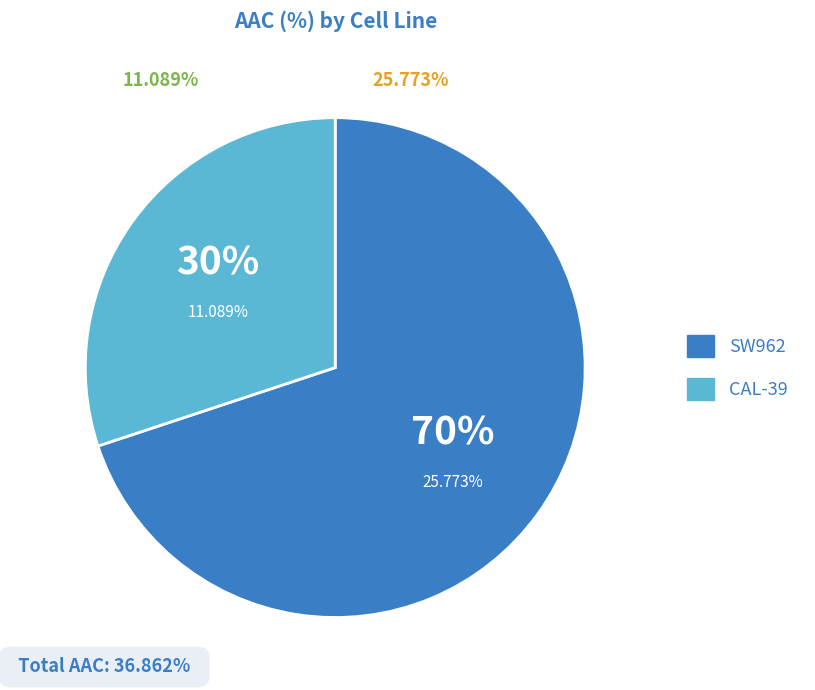

Does any single category account for the majority?

Yes